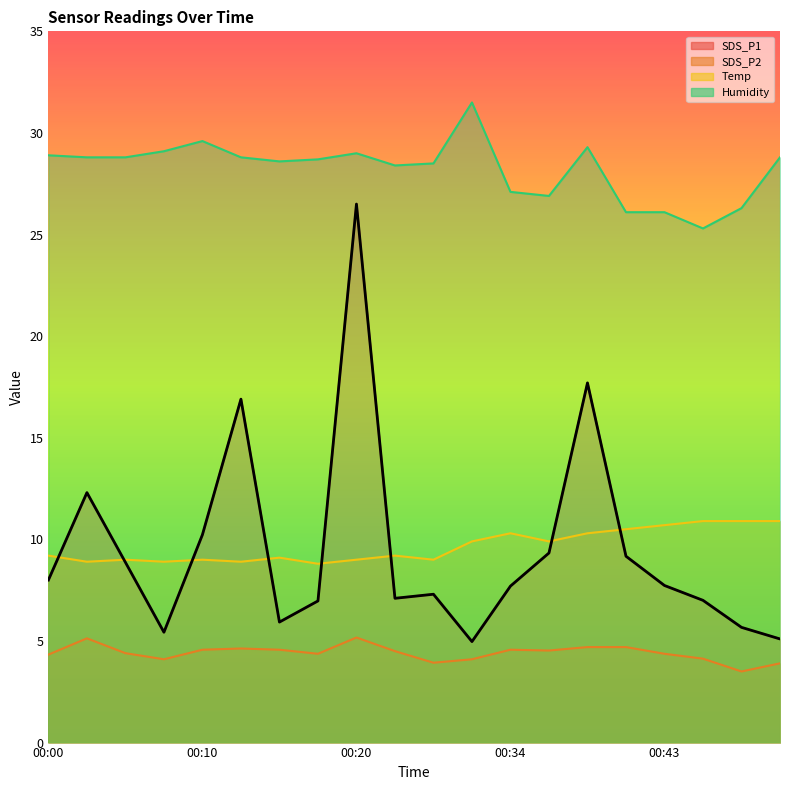

The Humidity series shows 28.8 at 00:13. True or false?

True